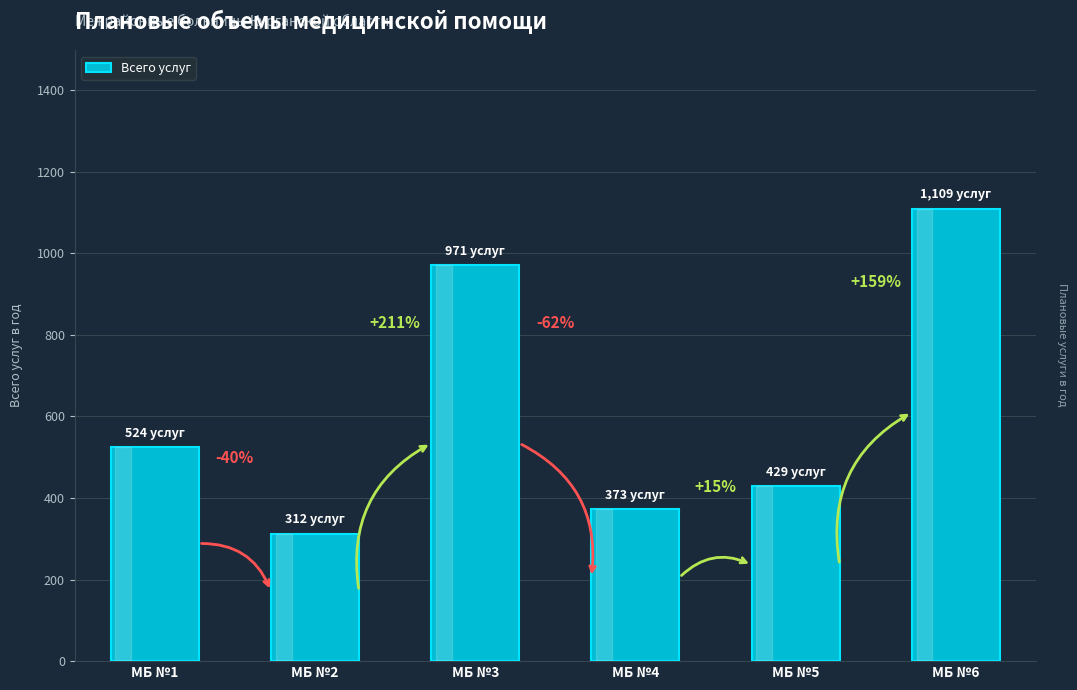

How many bars are there in total?

6